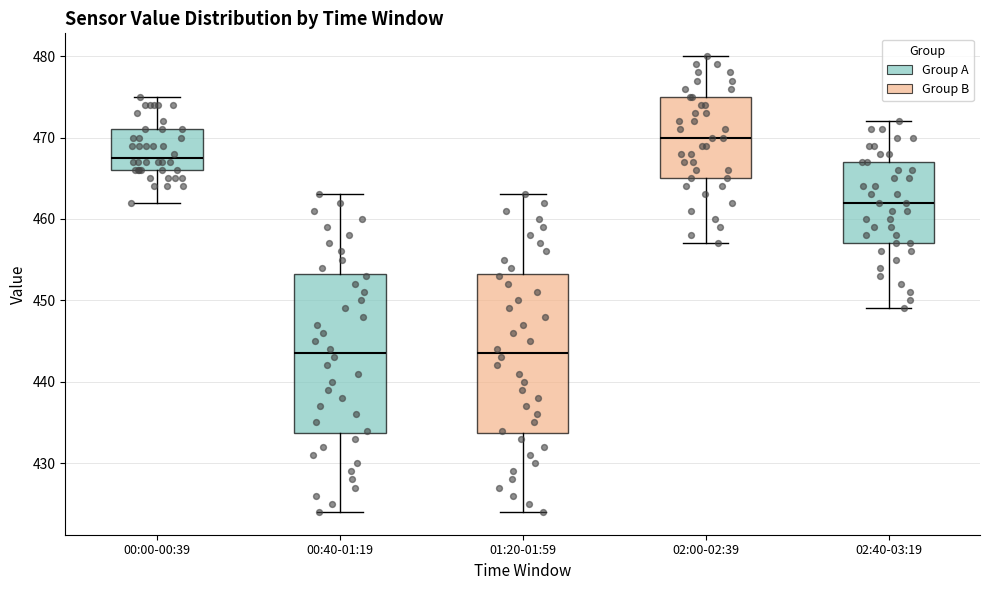

Reading left to right, read every box against the y-axis: the position of its median line, the range the box covers, and the ends of its whiskers. The values are not printed on the chart, so give them approximately, as read against the axis.

00:00-00:39: median 468, box 466 to 471, whiskers 462 to 475
00:40-01:19: median 444, box 434 to 453, whiskers 424 to 463
01:20-01:59: median 444, box 434 to 453, whiskers 424 to 463
02:00-02:39: median 470, box 465 to 475, whiskers 457 to 480
02:40-03:19: median 462, box 457 to 467, whiskers 449 to 472